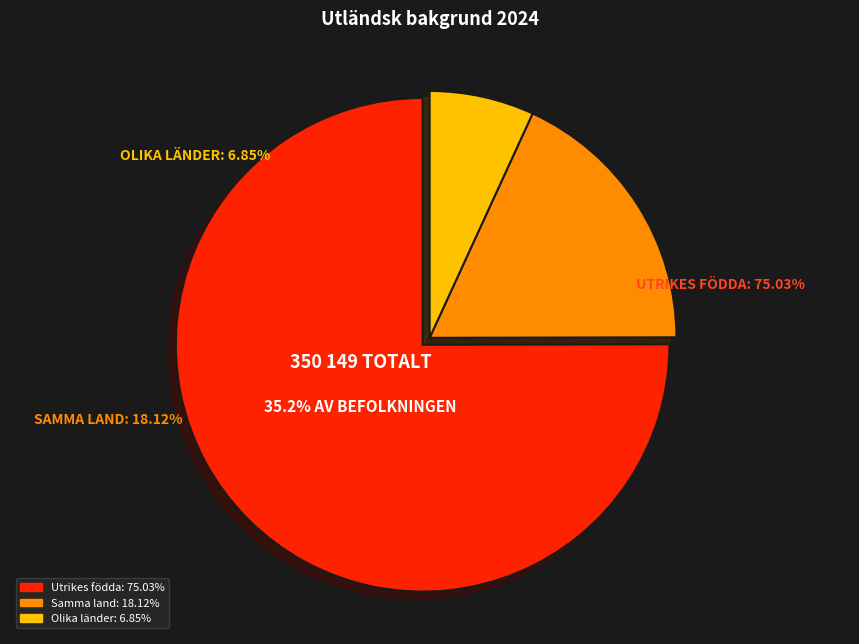

To the nearest percent, what percentage of the pie is Utrikes födda?

75%